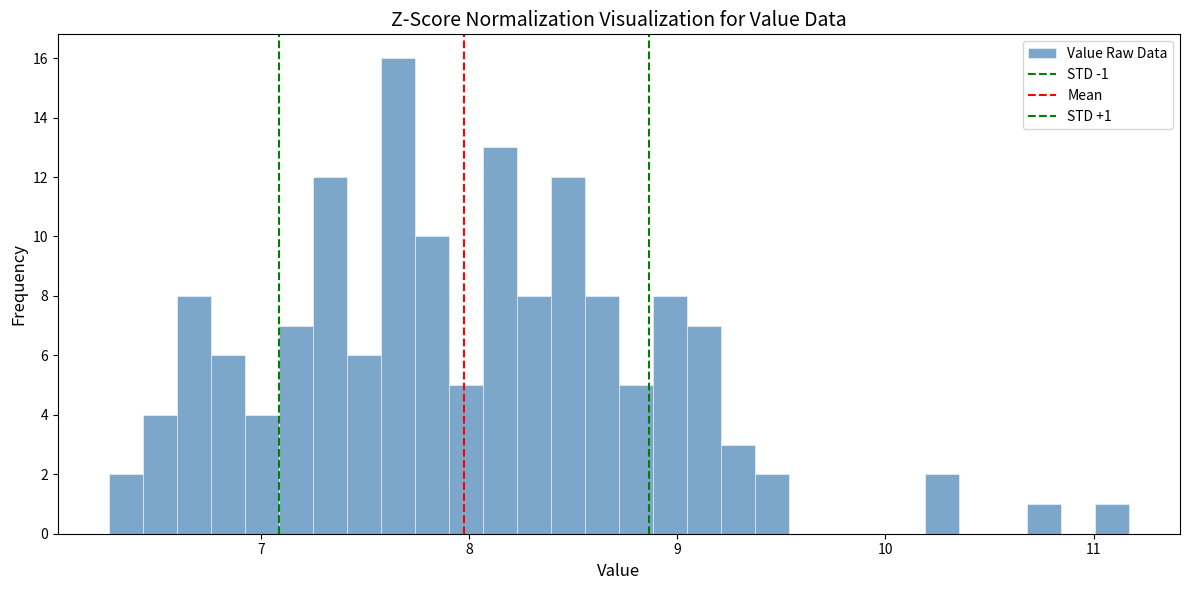

Read against the x-axis, roughly where is the centre of the tallest bar?

7.7